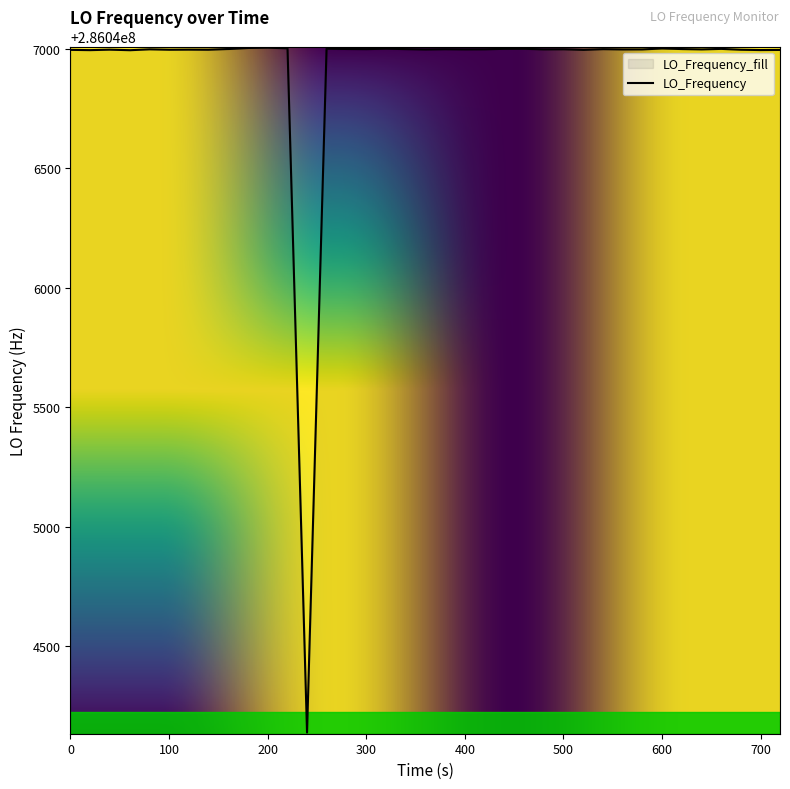

How many data points does each series have?

40